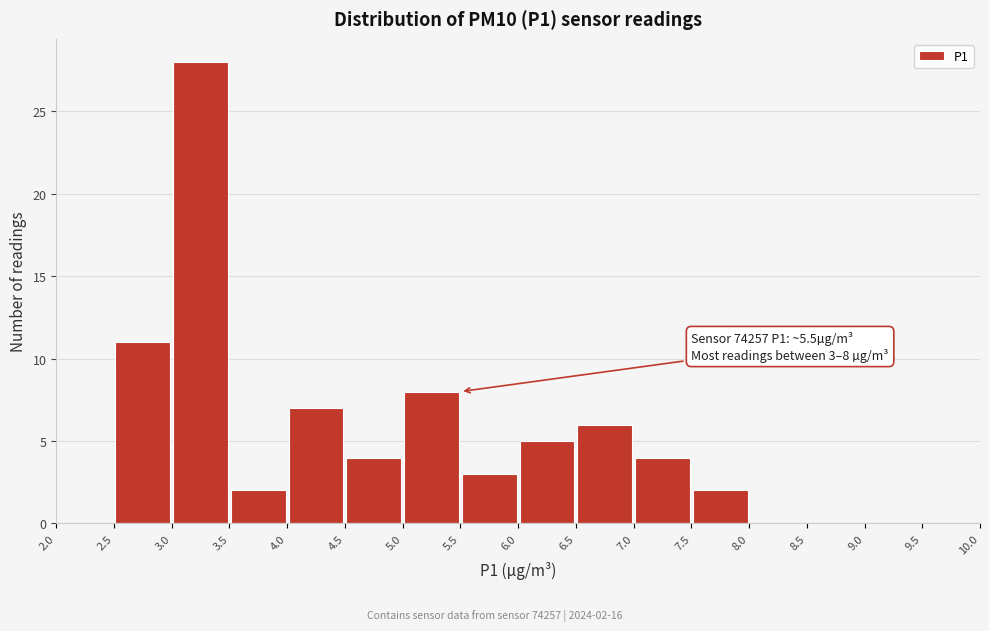

Over which range of the x-axis is the bar tallest?

3.0 to 3.5